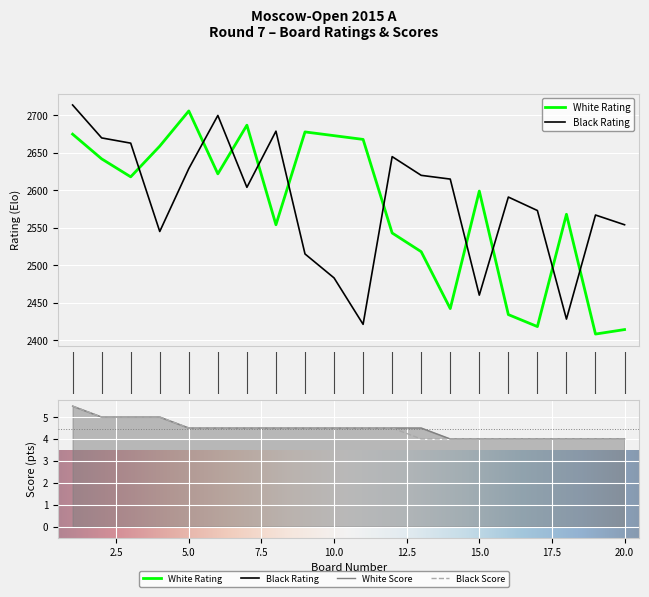

What is the difference between the second highest and minimum values in the Black Score series?

1.0